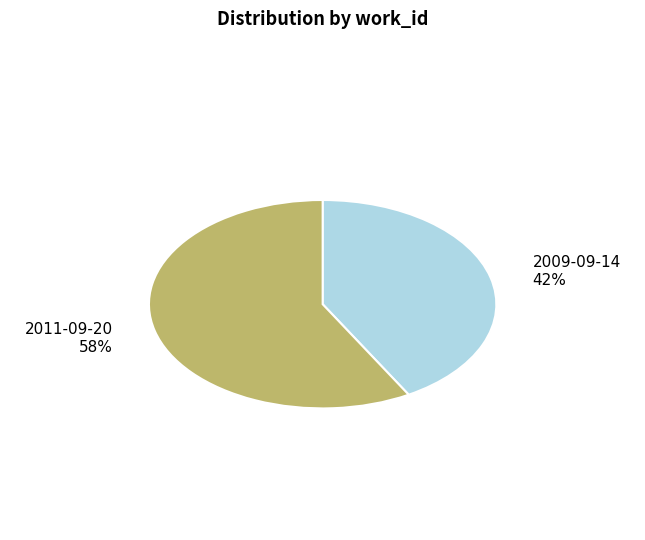

To the nearest percent, what is the combined percentage of 2011-09-20 and 2009-09-14?

100%